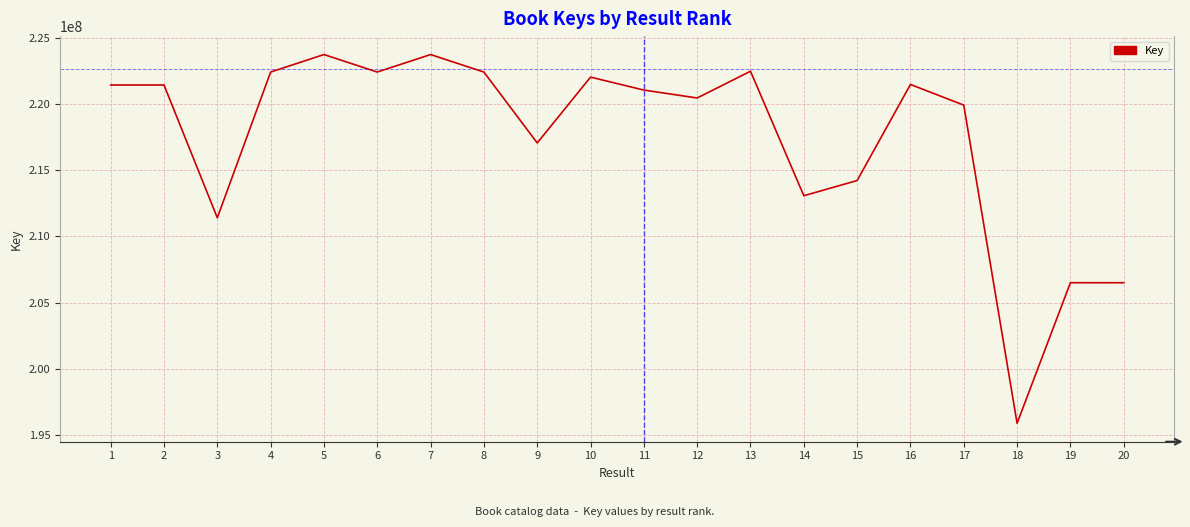

What is the minimum value shown in the chart?

195865413